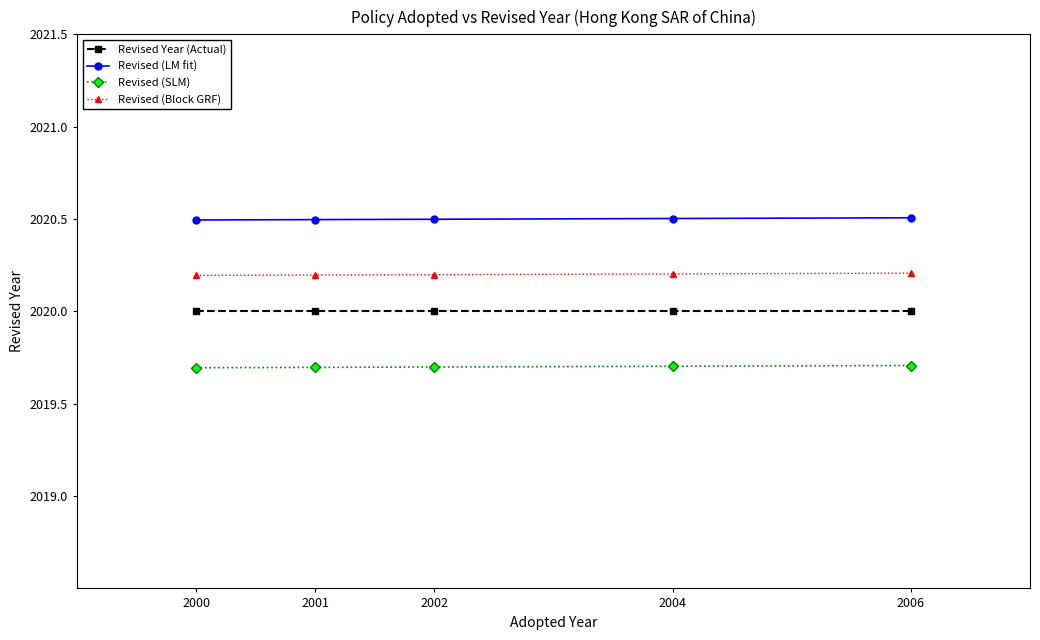

At how many categories does at least one series exceed 2020?

5